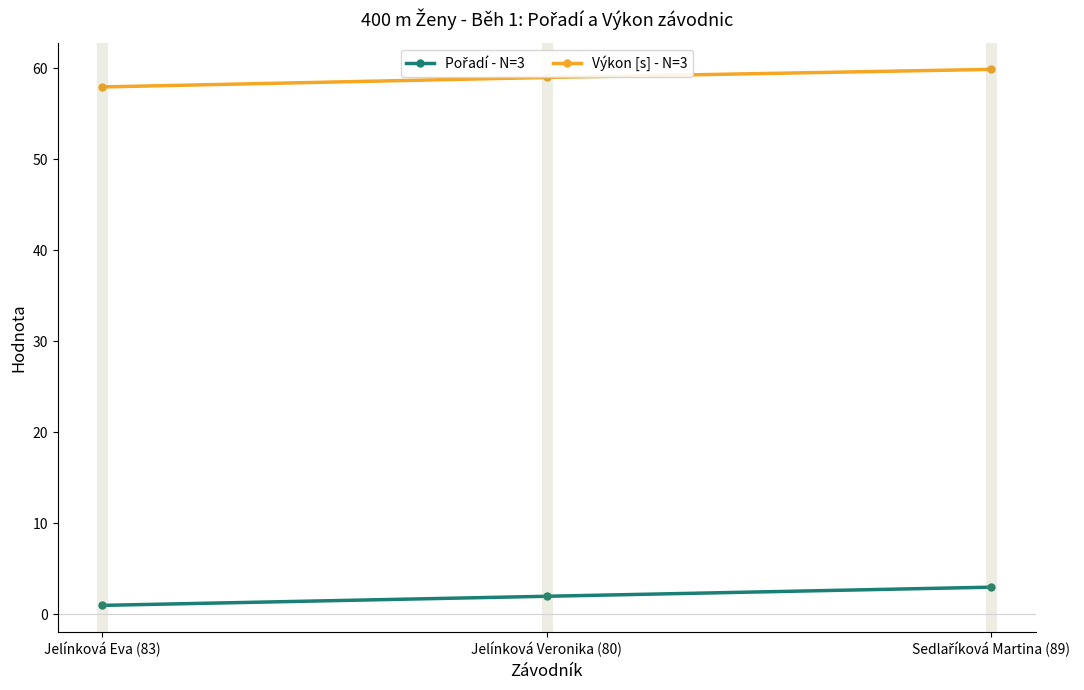

What is the label of the 1st point from the left?

Jelínková Eva (83)